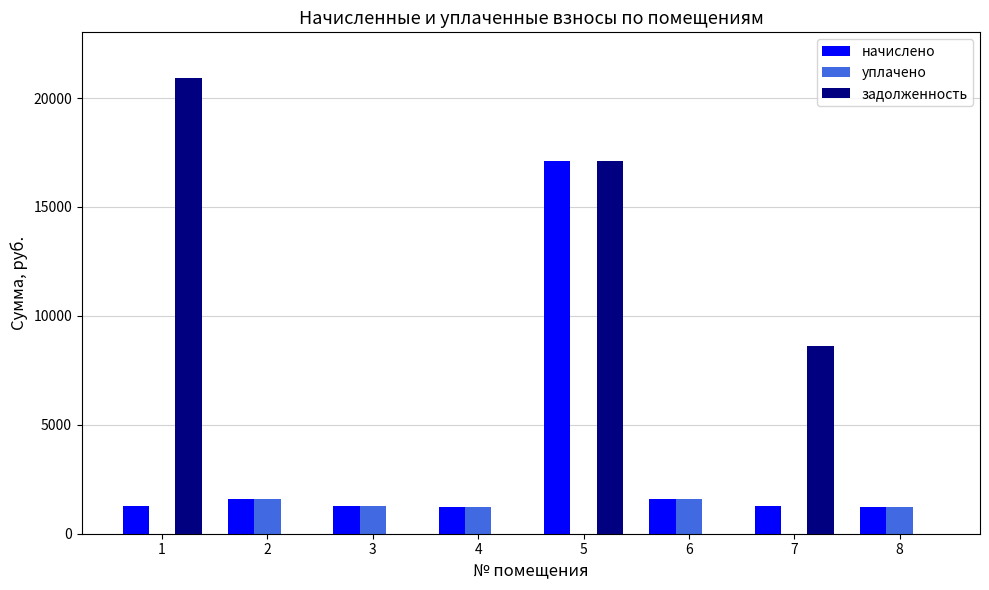

Which series changed the most between 1 and 5?

начислено